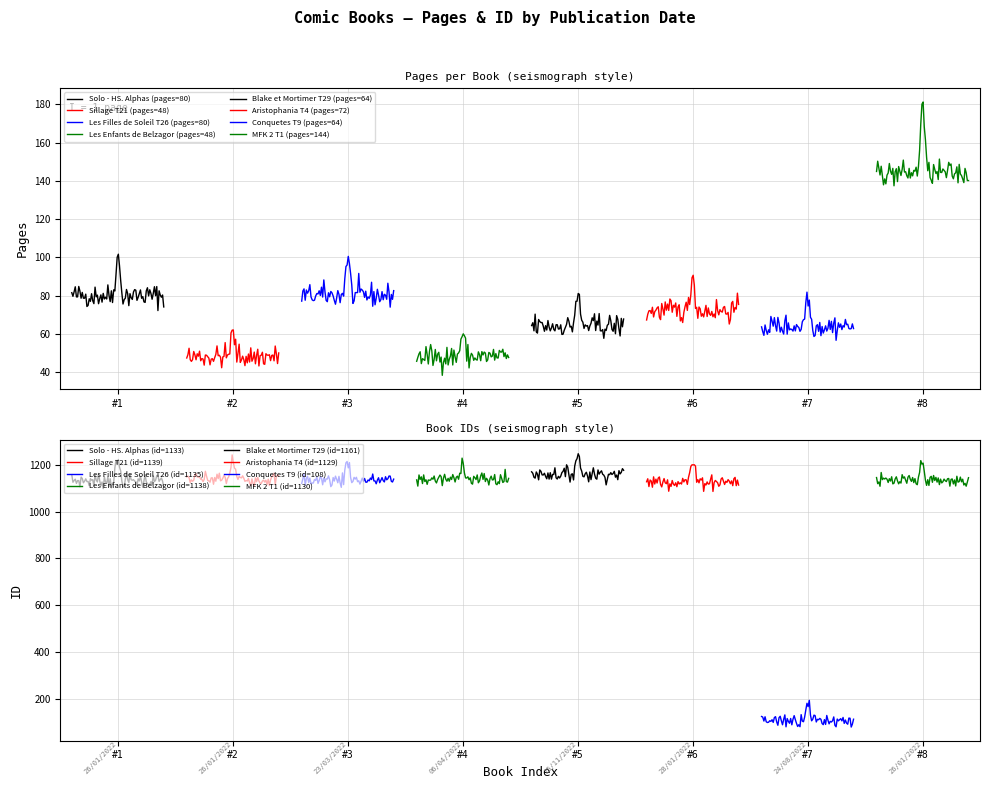

List the series in order of their peak value, lowest first.

pages, id